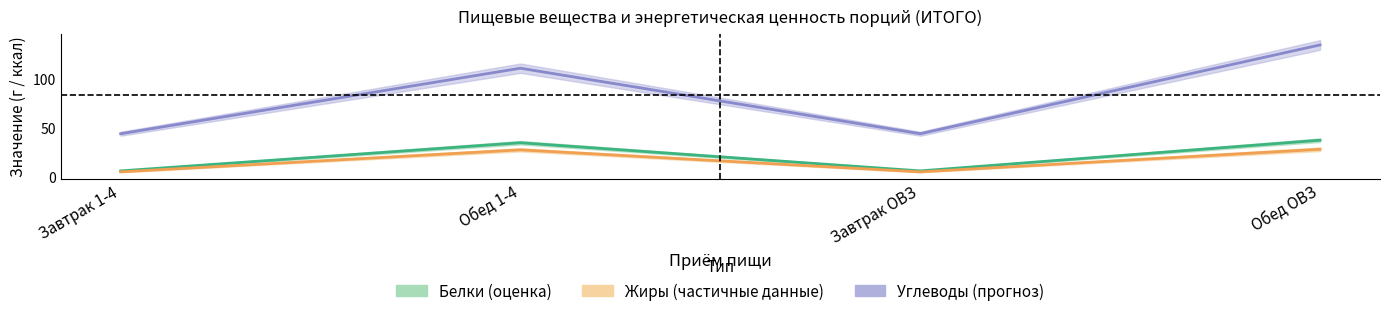

What are all the series names shown in the legend?

белки, жиры, углеводы